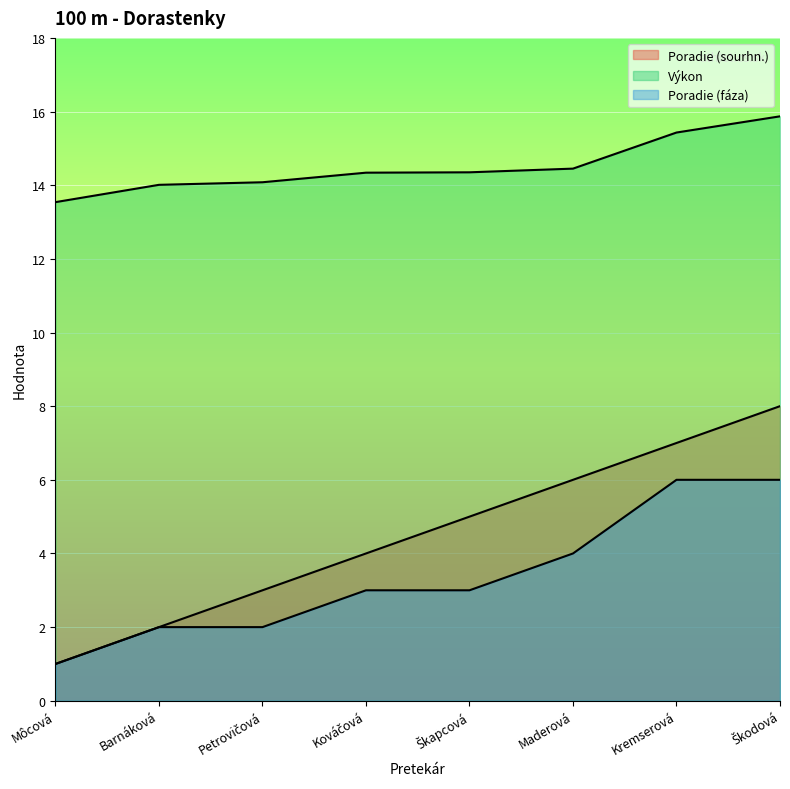

At which label is Výkon closest to 14?

Barnáková